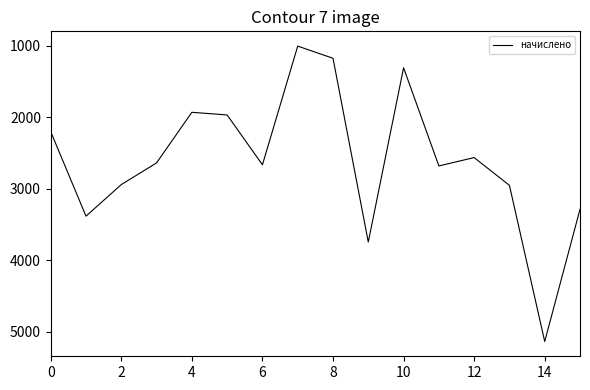

What is the difference between the maximum and minimum values?

4137.1